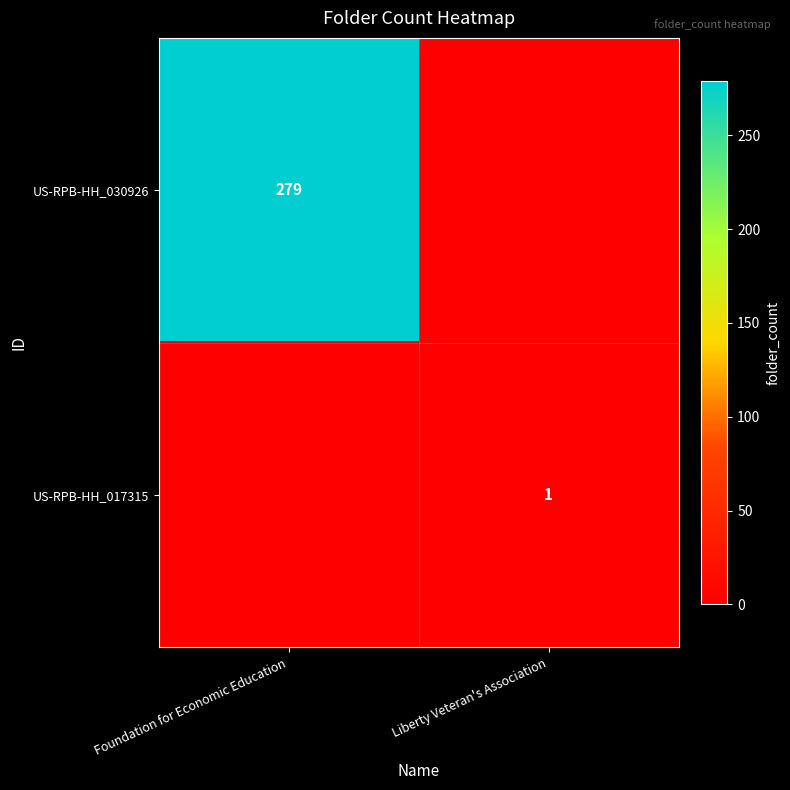

At Liberty Veteran's Association, list the series in order from smallest to largest.

row_0, row_1